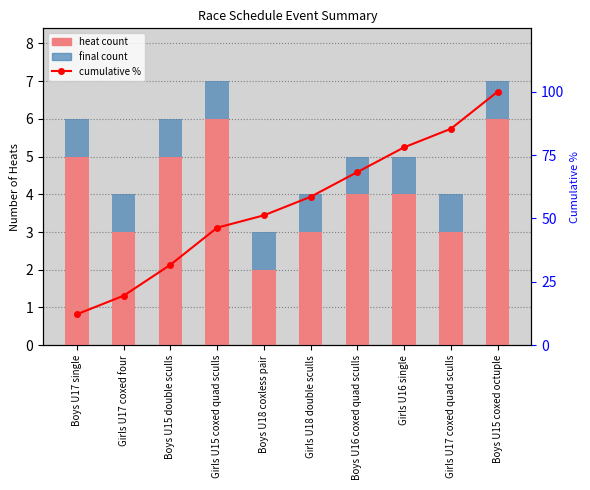

What is the maximum value shown in the chart?

100.0